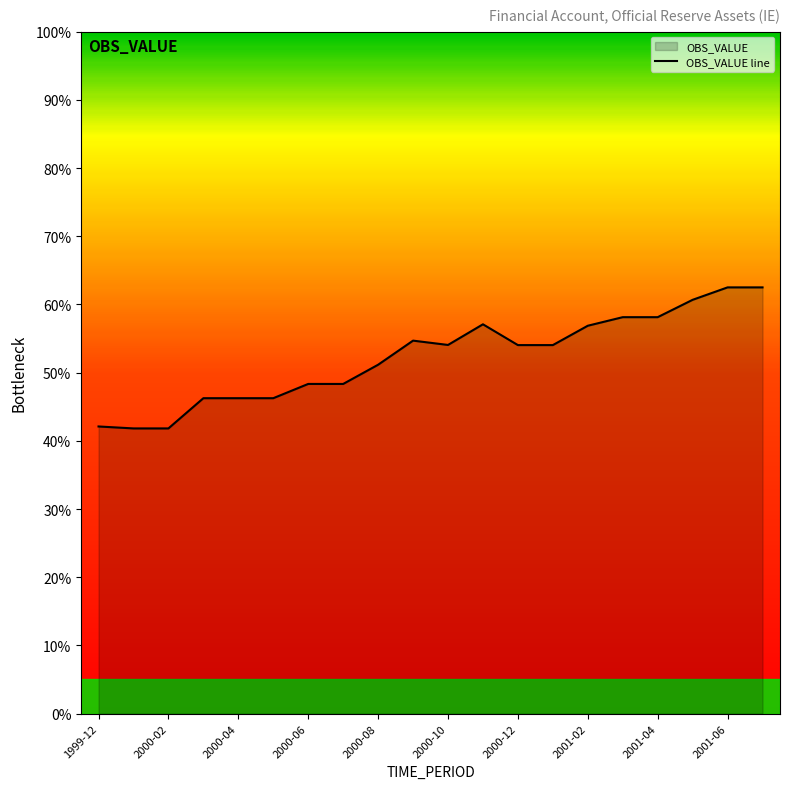

The chart shows a value of 51.2 at 2000-08. True or false?

True